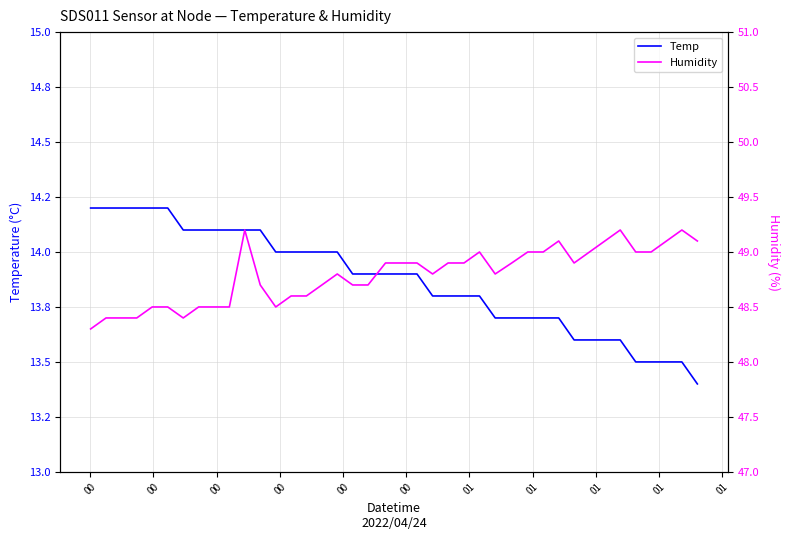

At how many categories does at least one series exceed 40?

40